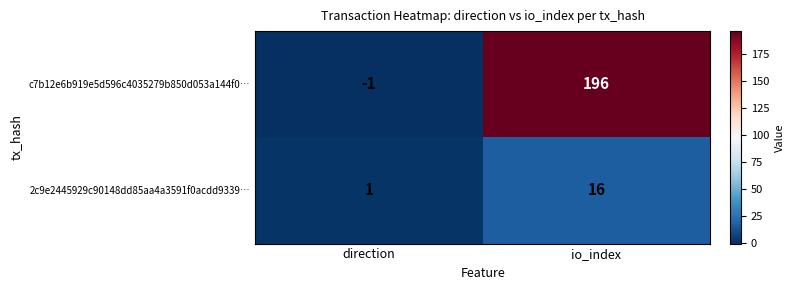

Which series has the largest range (max minus min)?

c7b12e6b919e5d596c4035279b850d053a144f0…